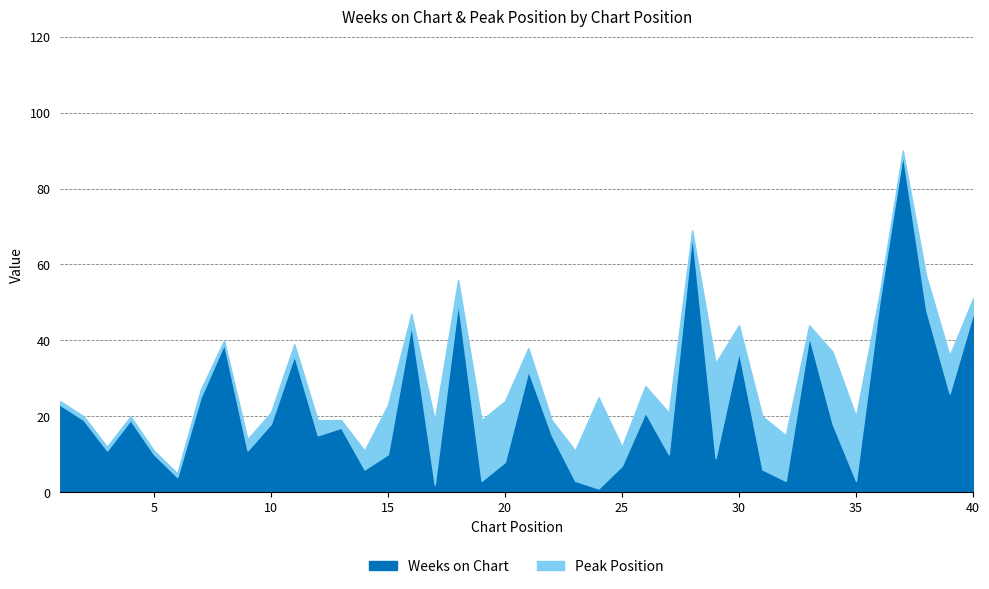

How many lines are shown in the chart?

2